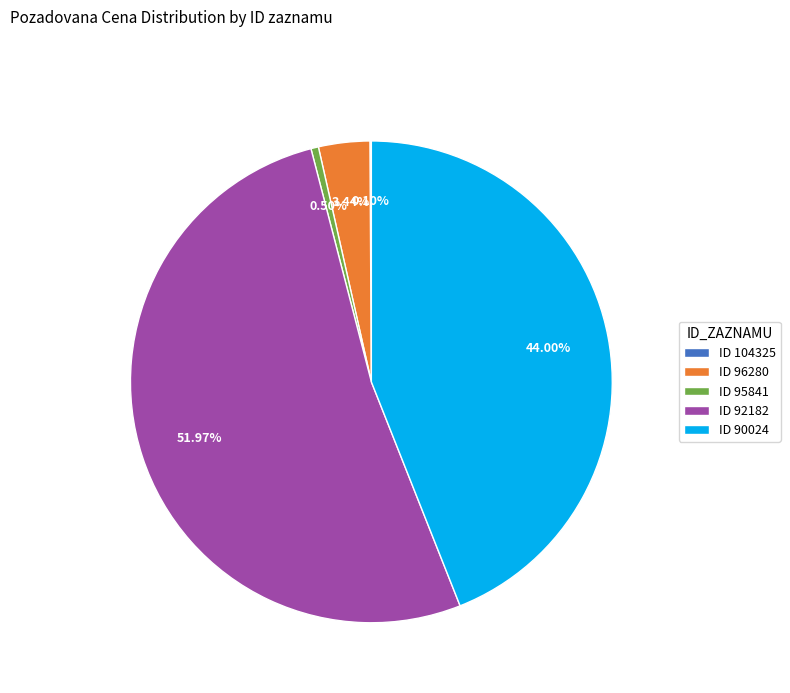

Is there any slice that represents more than half of the pie?

Yes